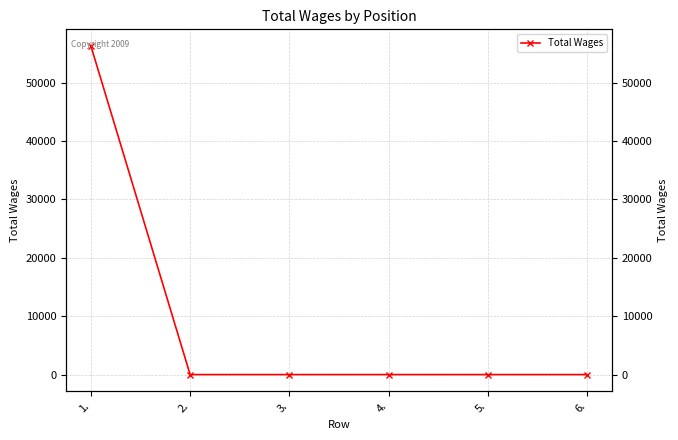

What is the change in value from 1. to 2.?

-56328